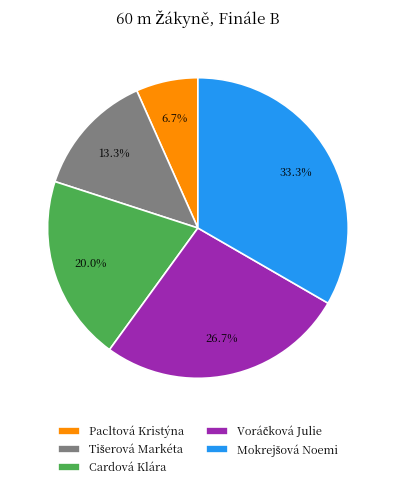

What is the smallest slice in the pie chart?

Pacltová Kristýna